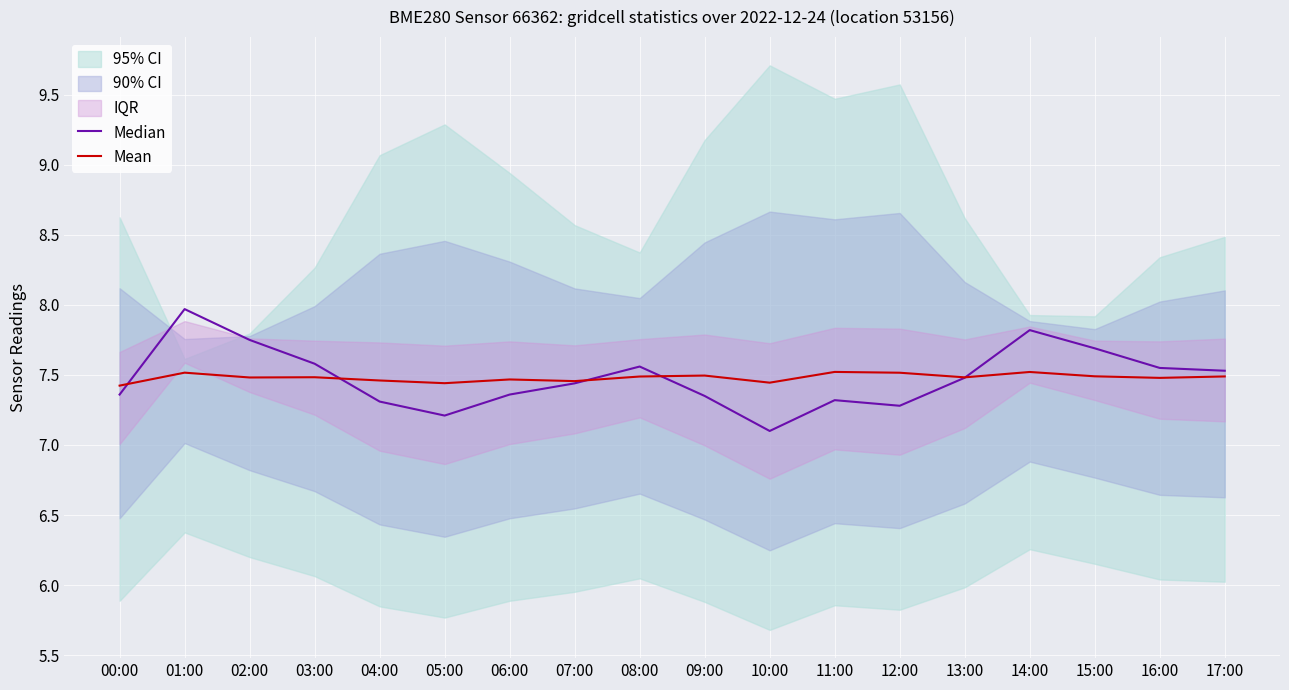

Where is Mean nearest to the value 7?

00:00